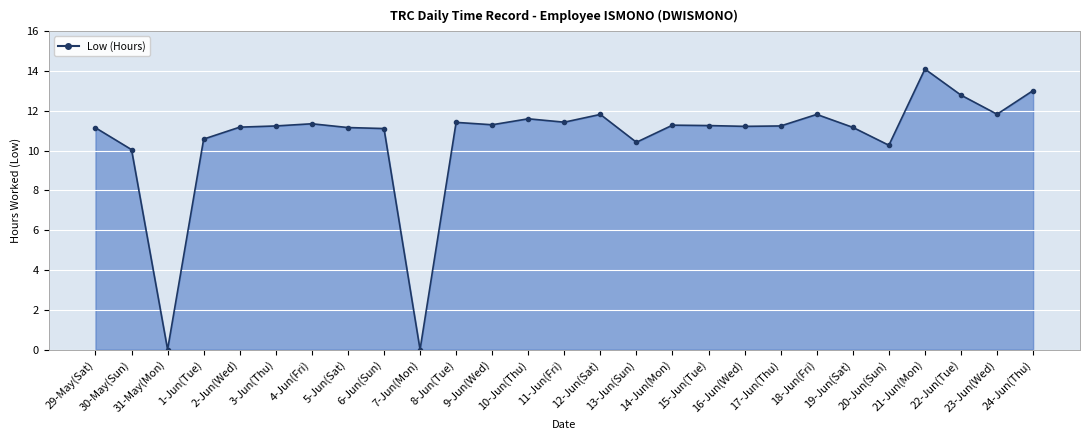

What is the value of the 2nd point from the left?

10.1